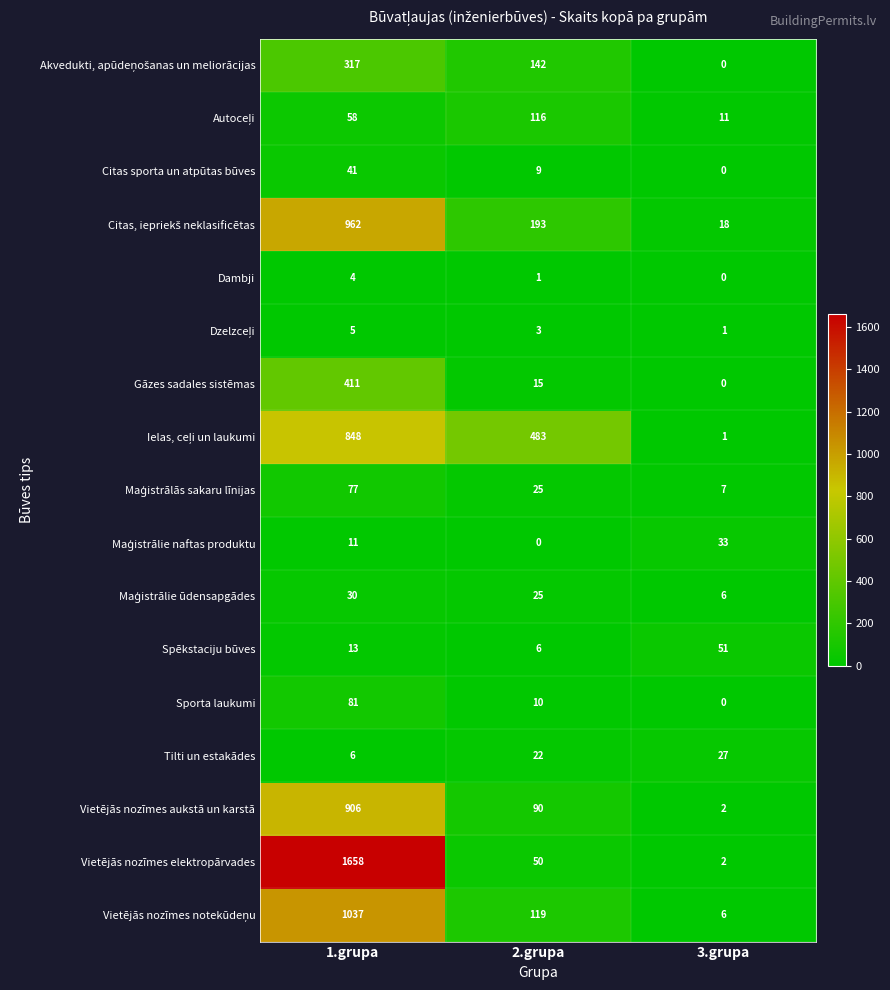

The value of Tilti un estakādes at 3.grupa is 44. True or false?

False